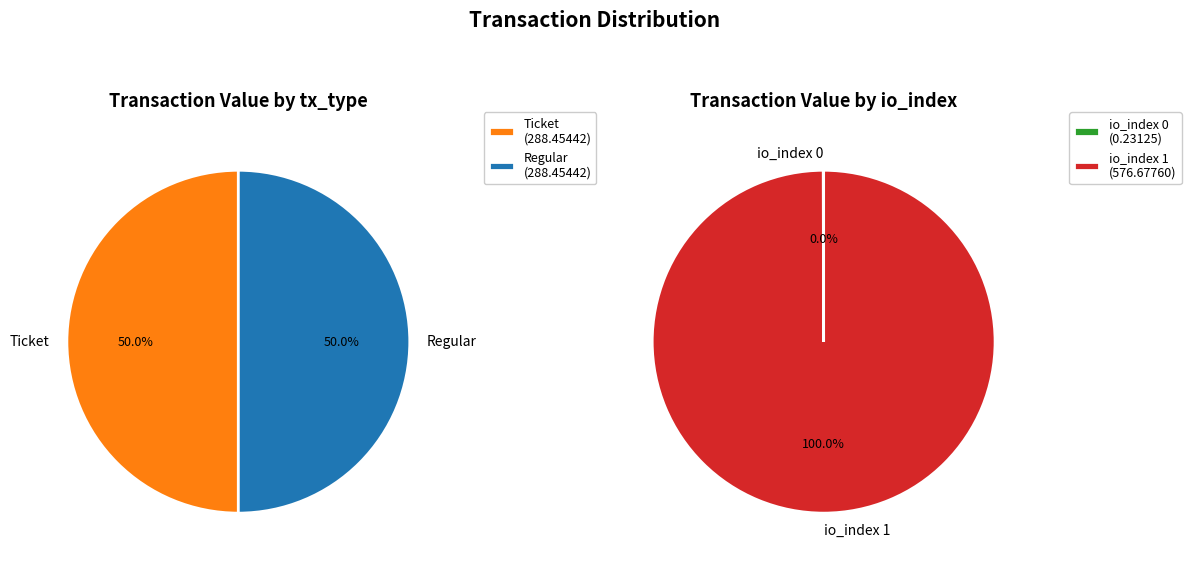

Is it true that io_index 0 is 0% of the pie?

True